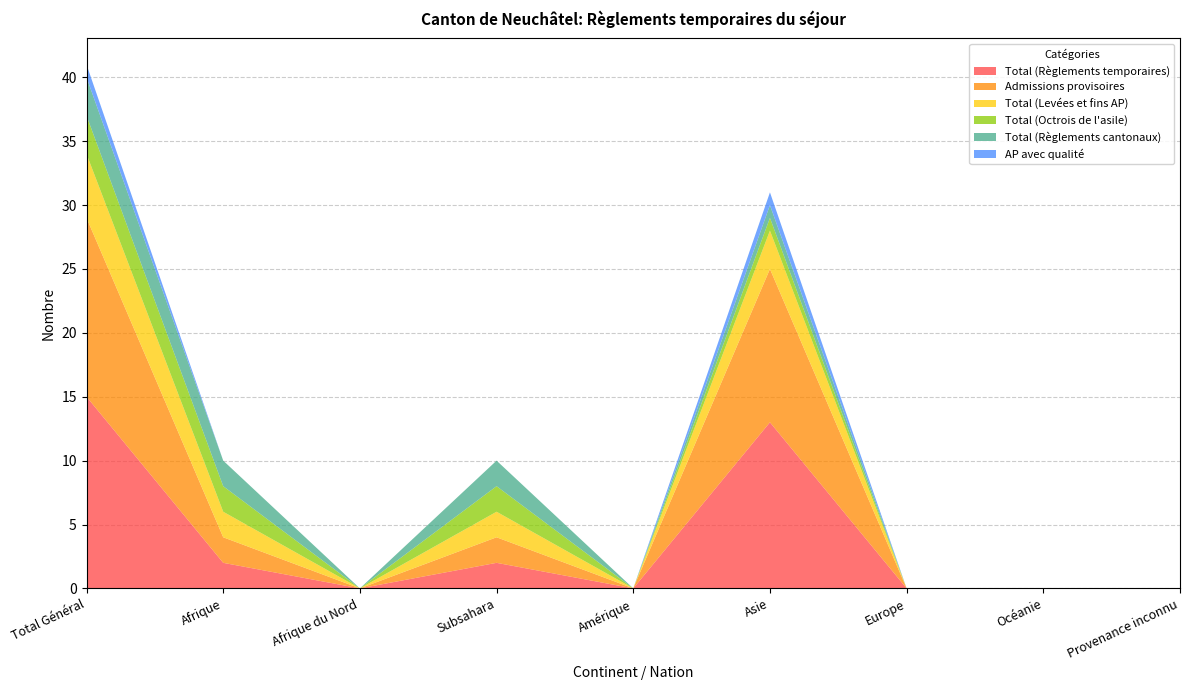

Reading left to right, what are all the values shown in this chart?

Total (Règlements temporaires): 15	2	0	2	0	13	0	0	0
Admissions provisoires: 14	2	0	2	0	12	0	0	0
Total (Levées et fins AP): 5	2	0	2	0	3	0	0	0
Total (Octrois de l'asile): 3	2	0	2	0	1	0	0	0
Total (Règlements cantonaux): 3	2	0	2	0	1	0	0	0
AP avec qualité: 1	0	0	0	0	1	0	0	0